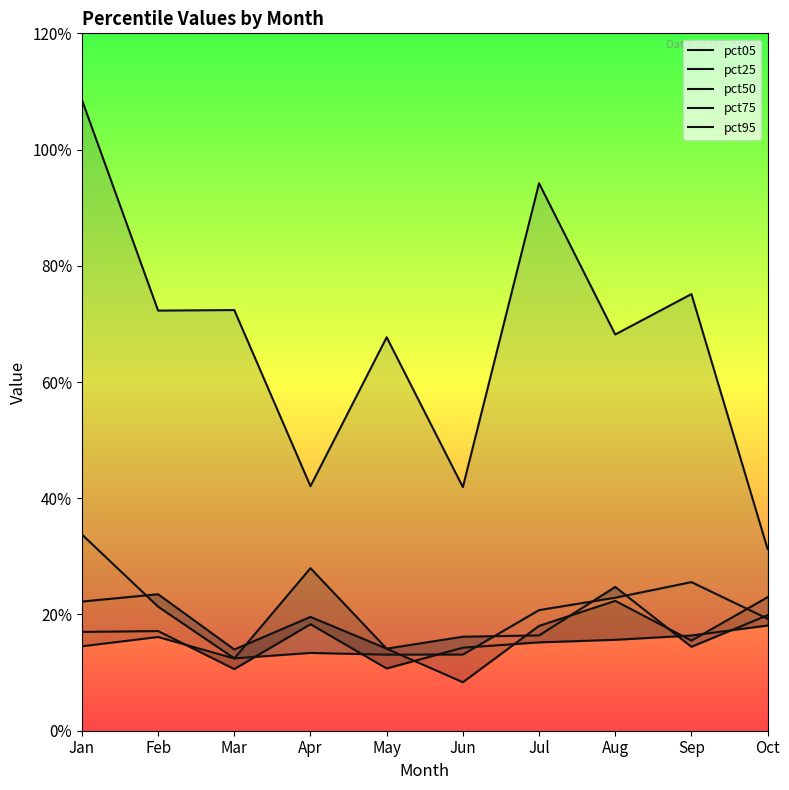

Which series has the largest range (max minus min)?

pct95